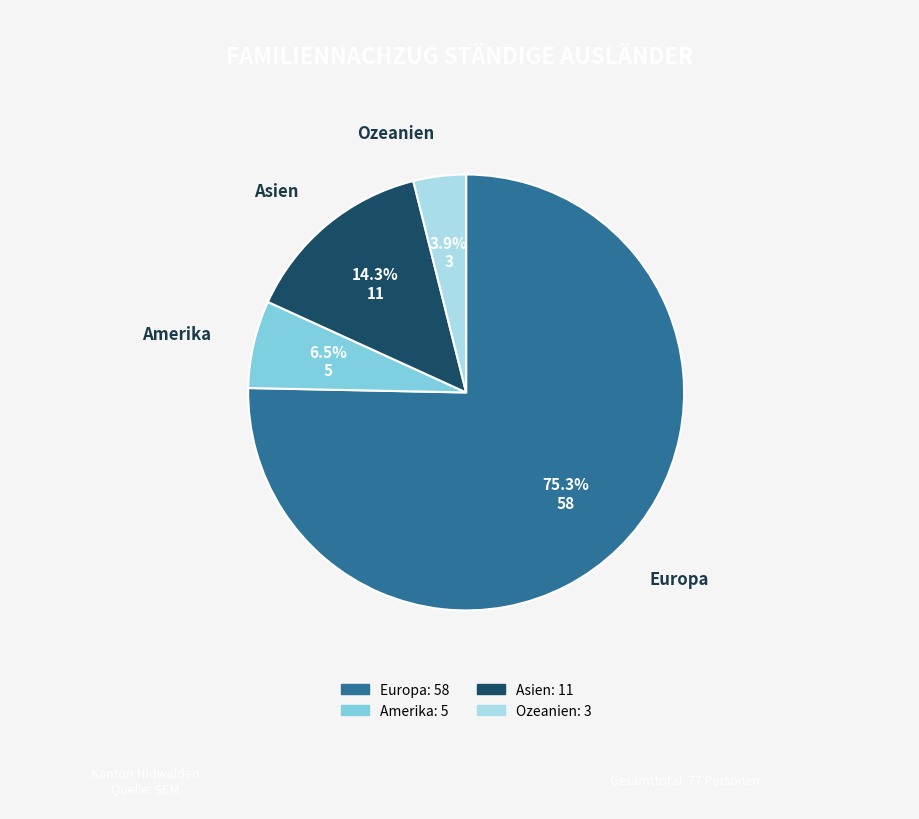

Do Ozeanien and Europa together represent more than half of the pie?

Yes